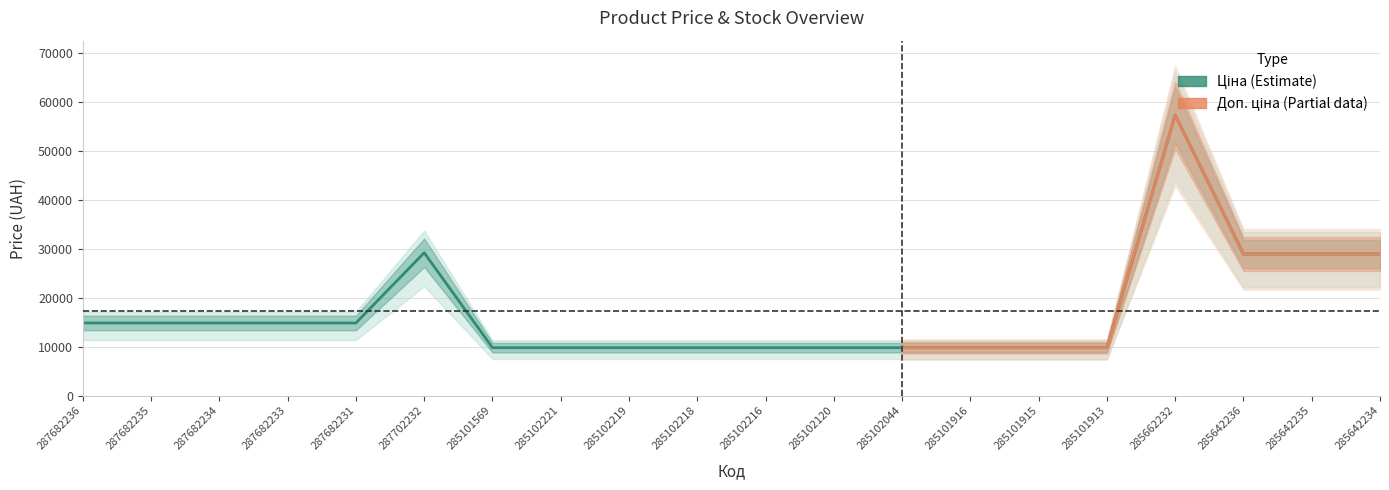

What value does the Доп. ціна series have at 285642236?

28901.7